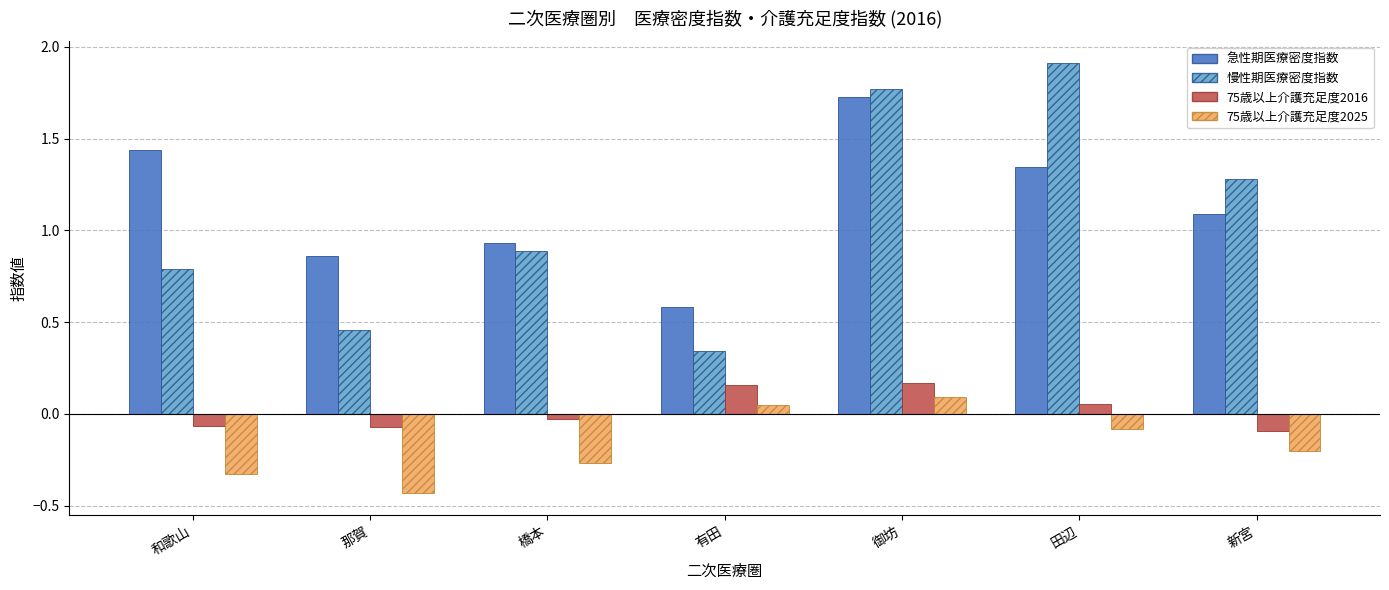

What position from the left is 有田?

4